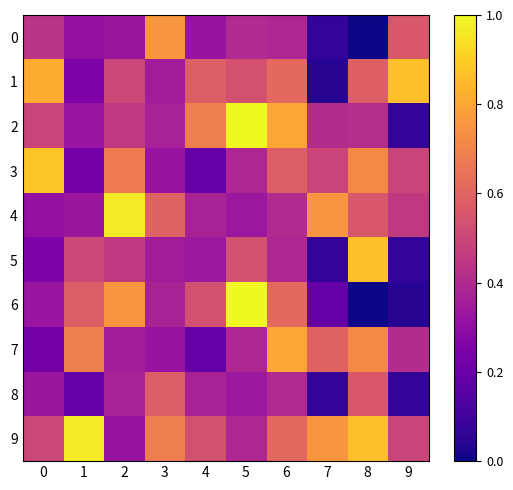

Which category has the highest value across all series?

5